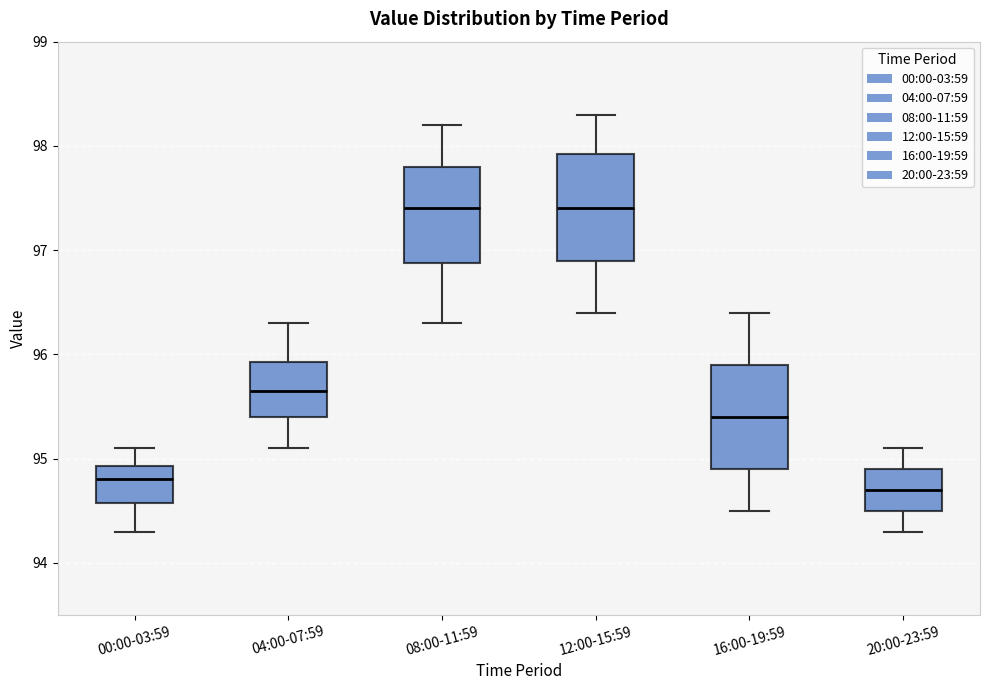

Reading left to right, read every box against the y-axis: the position of its median line, the range the box covers, and the ends of its whiskers. The values are not printed on the chart, so give them approximately, as read against the axis.

00:00-03:59: median 94.8, box 94.6 to 94.9, whiskers 94.3 to 95.1
04:00-07:59: median 95.7, box 95.4 to 95.9, whiskers 95.1 to 96.3
08:00-11:59: median 97.4, box 96.9 to 97.8, whiskers 96.3 to 98.2
12:00-15:59: median 97.4, box 96.9 to 97.9, whiskers 96.4 to 98.3
16:00-19:59: median 95.4, box 94.9 to 95.9, whiskers 94.5 to 96.4
20:00-23:59: median 94.7, box 94.5 to 94.9, whiskers 94.3 to 95.1